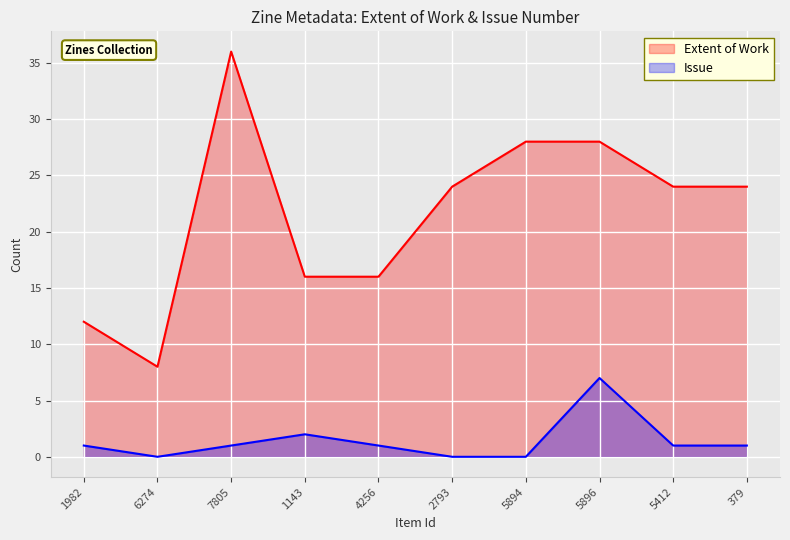

True or false: Issue and Extent of Work cross at least once.

False